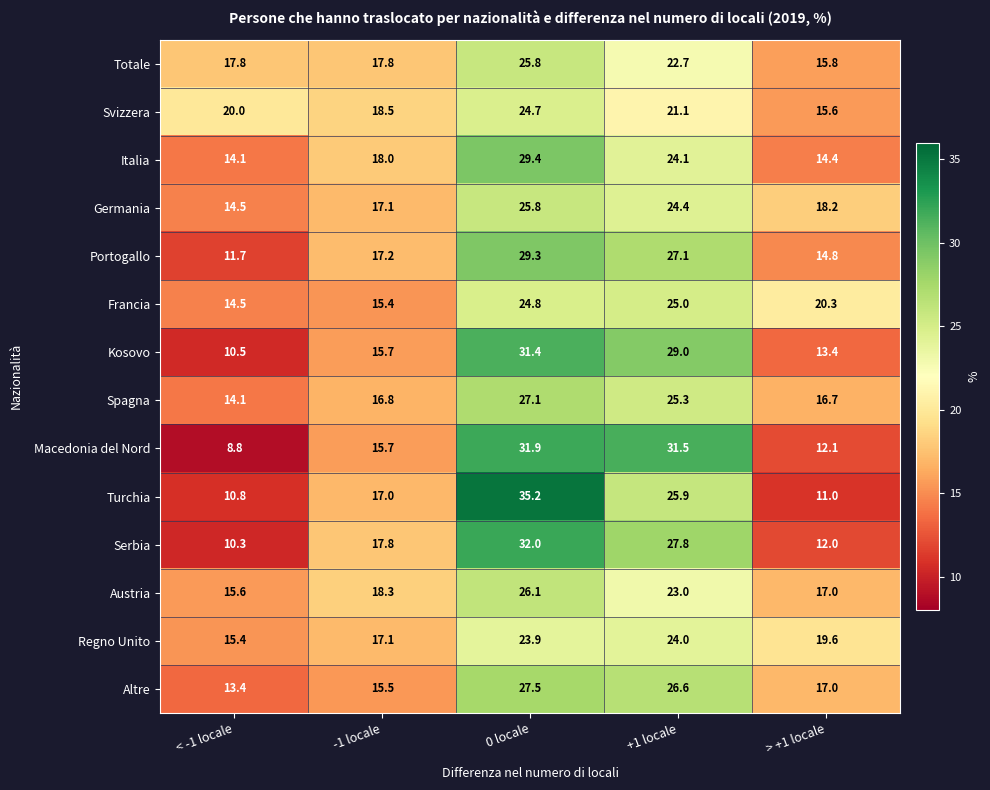

At which label does Altre reach its minimum?

< -1 locale